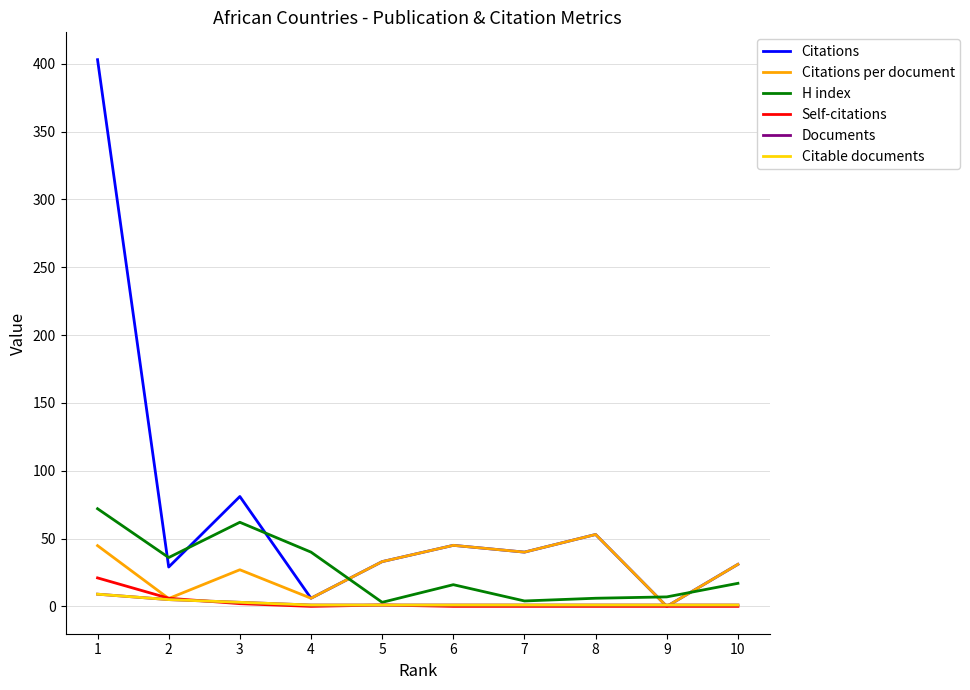

Is this an area chart (filled region under the line)?

No